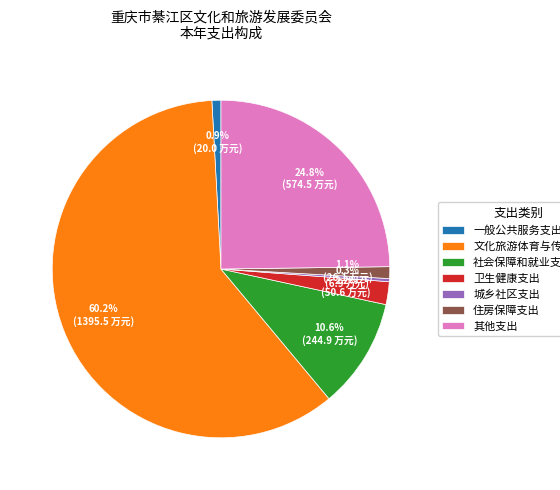

To the nearest percent, what is the combined percentage of 一般公共服务支出 and 住房保障支出?

2%